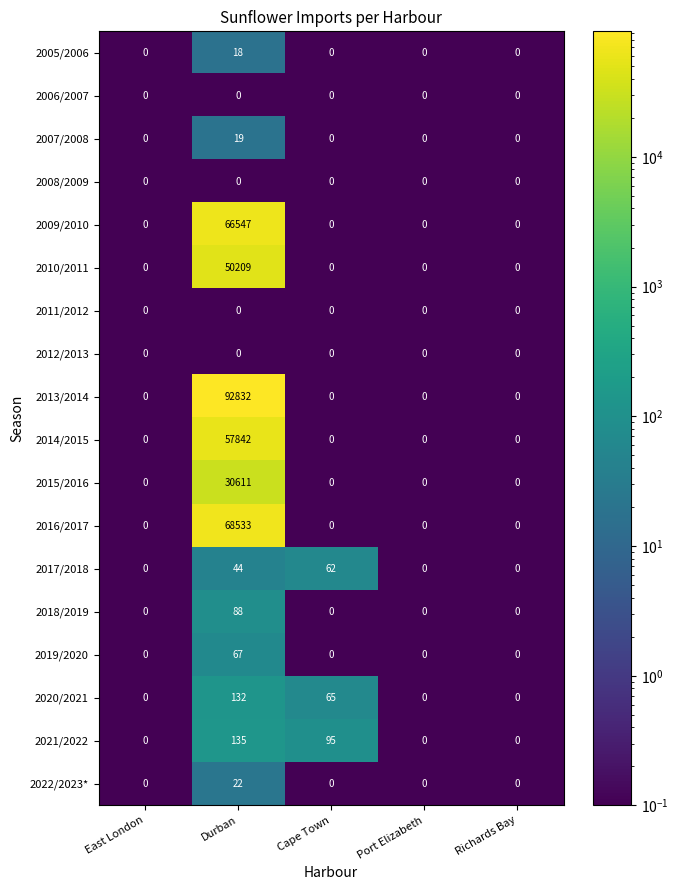

What is the difference between the 2014/2015 values at Durban and East London?

57842